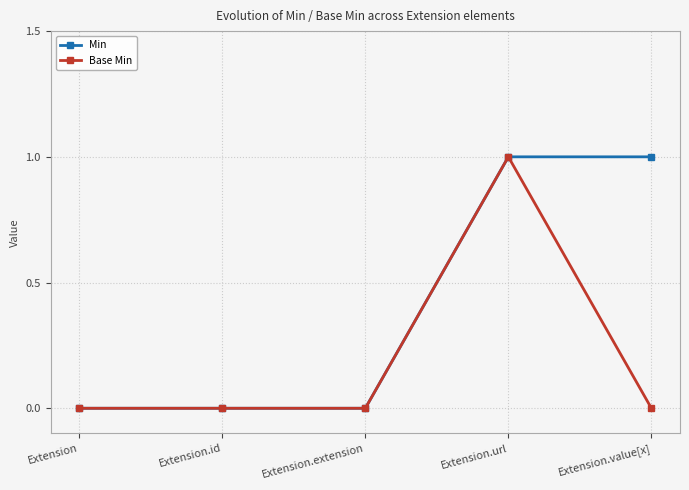

Reading left to right, what are all the values shown in this chart?

Min: Extension=0	Extension.id=0	Extension.extension=0	Extension.url=1	Extension.value[x]=1
Base Min: Extension=0	Extension.id=0	Extension.extension=0	Extension.url=1	Extension.value[x]=0